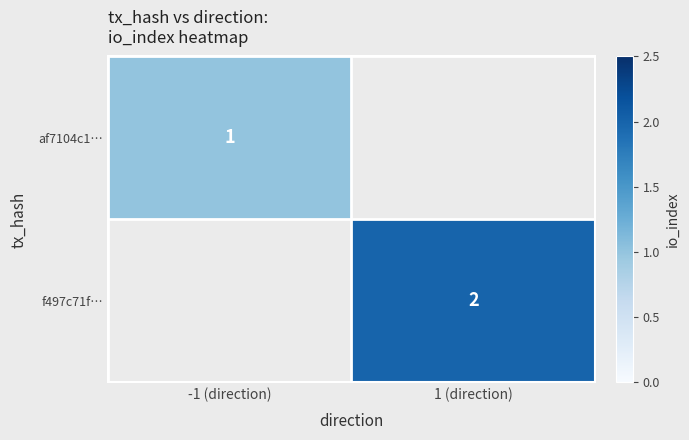

Which has a higher value, -1 (direction) or 1 (direction)?

1 (direction)